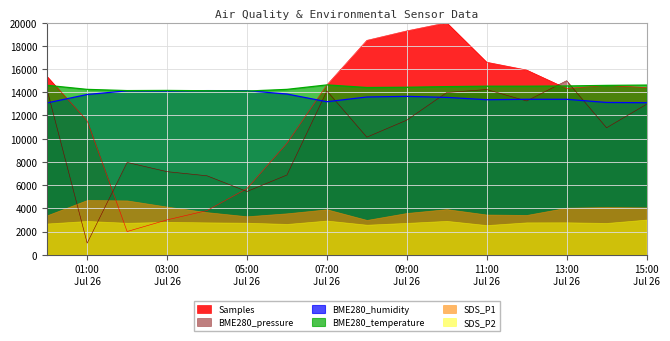

What is the highest value of the BME280_humidity series?

14145.6